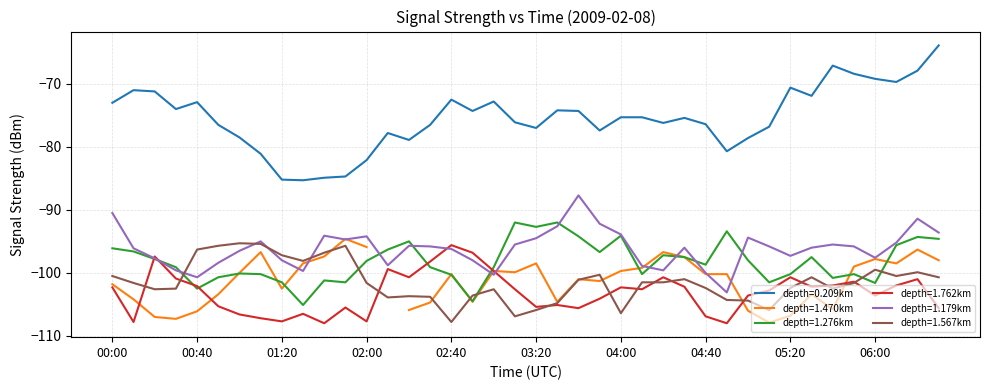

Is the value of 0.209 at 03:10 greater than the value of 1.276 at 05:50?

Yes